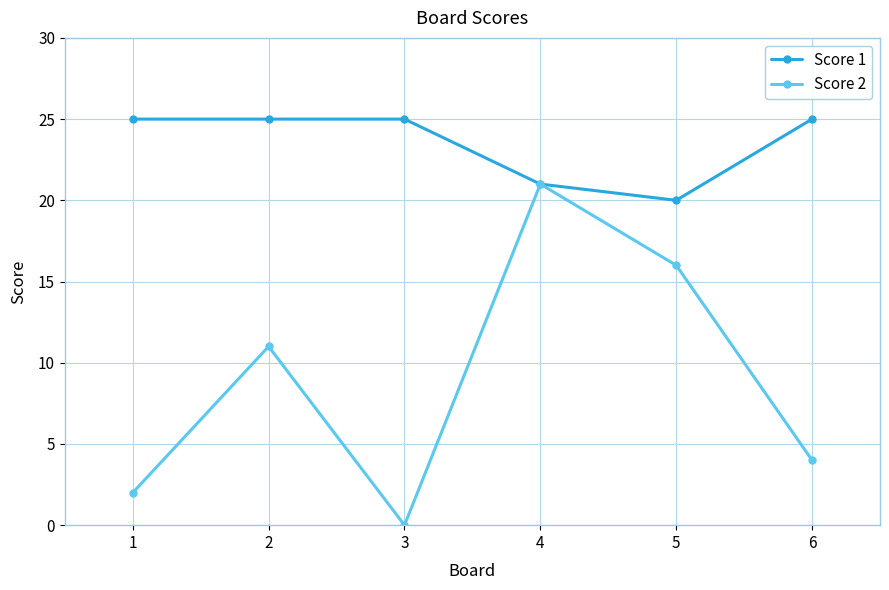

How many series are shown in this chart?

2